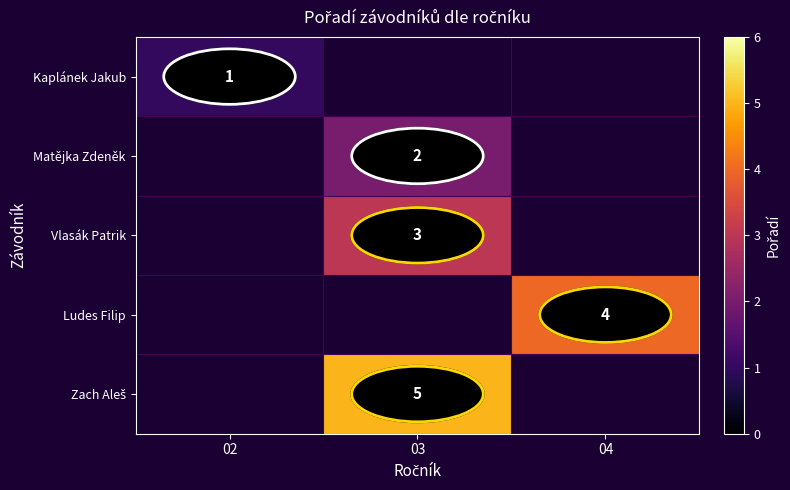

The value of Ludes Filip at 04 is 4. True or false?

True